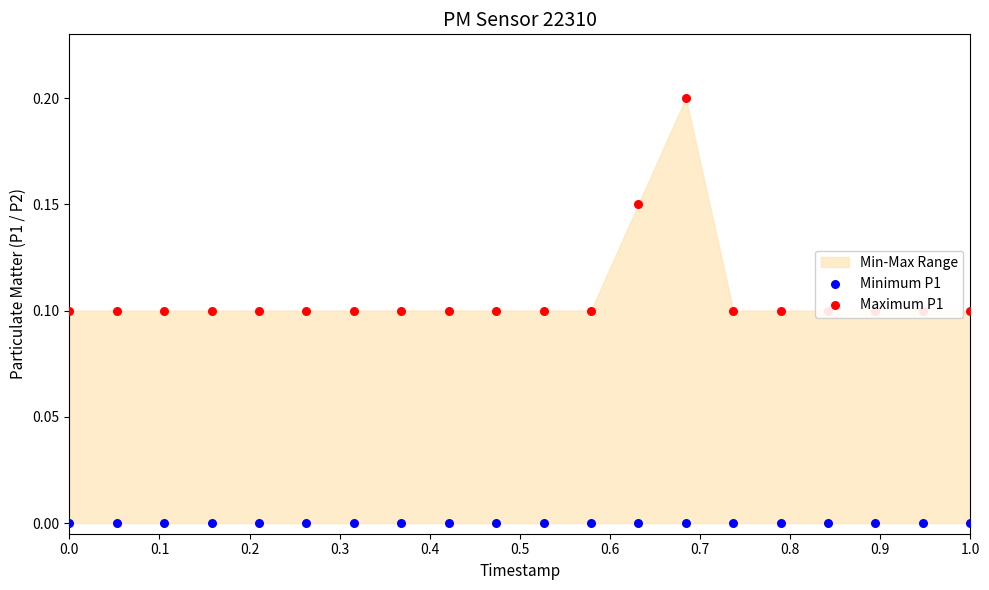

Which series reaches the minimum Y coordinate?

Minimum P1